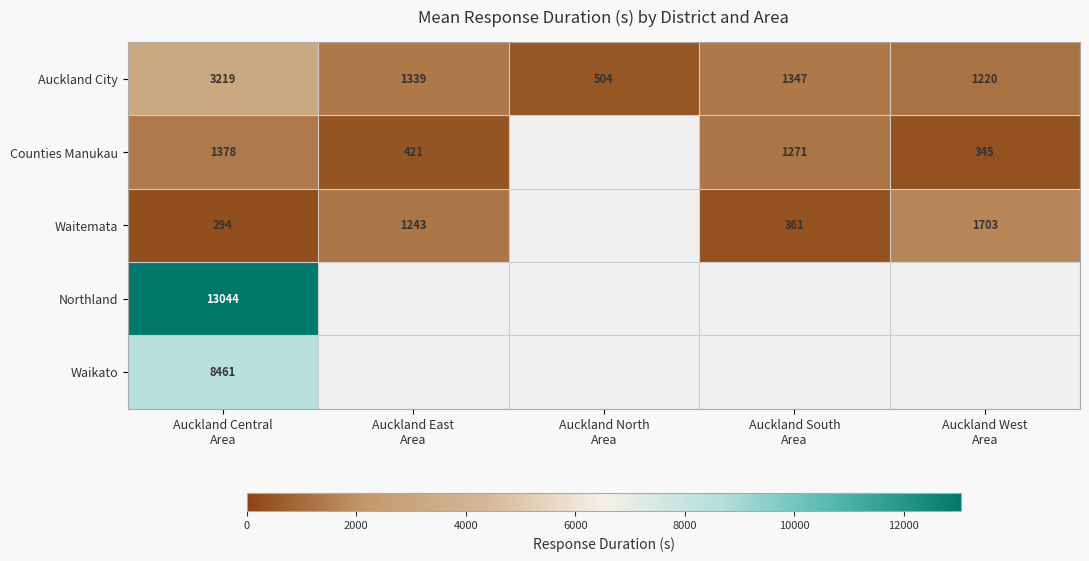

What is the difference between the maximum and minimum values in the Auckland City series?

2715